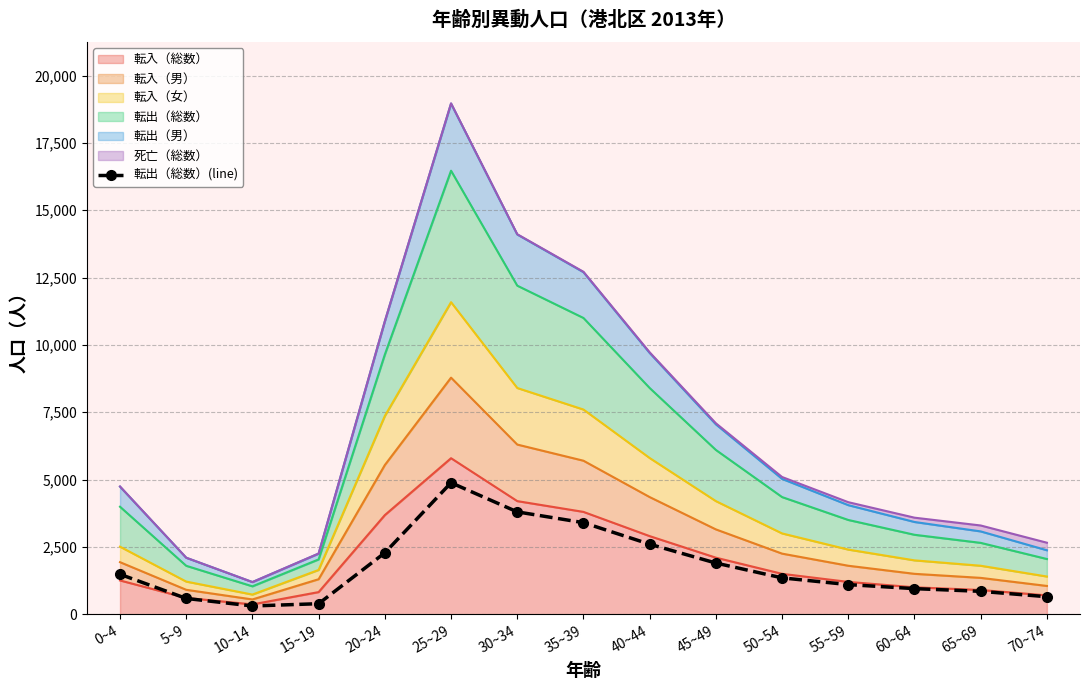

What is the value of the 6th point from the left?

4882